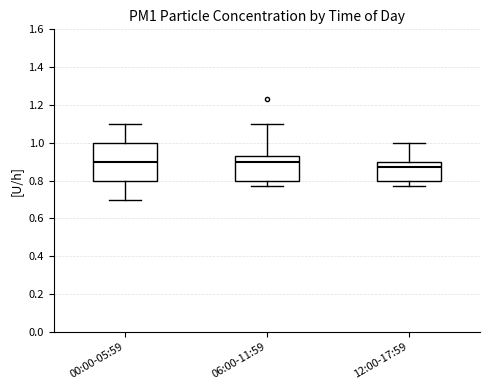

Where does the lower whisker of the box for 06:00-11:59 end on the y-axis? The values are not printed on the chart, so give them approximately, as read against the axis.

0.78